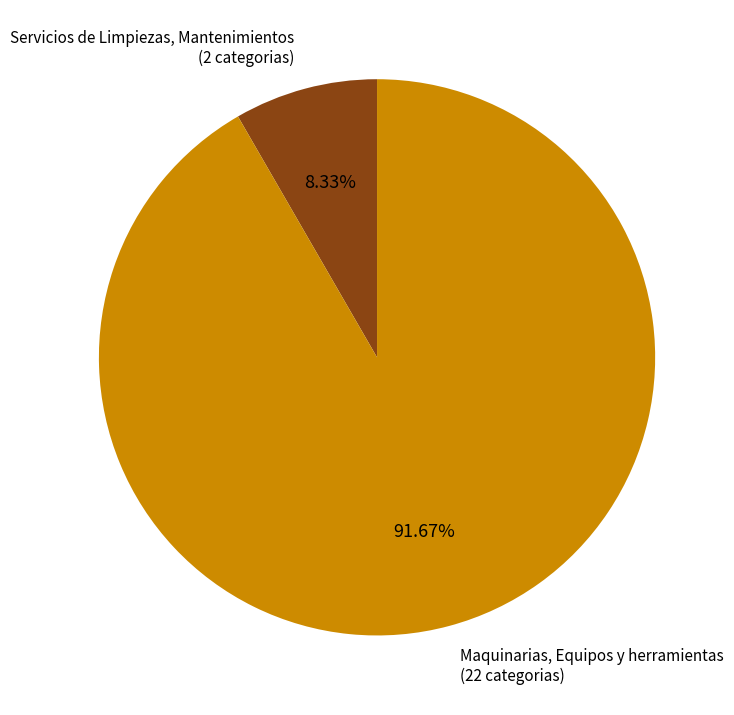

Is it true that Servicios de Limpiezas, Mantenimientos is 14% of the pie?

False